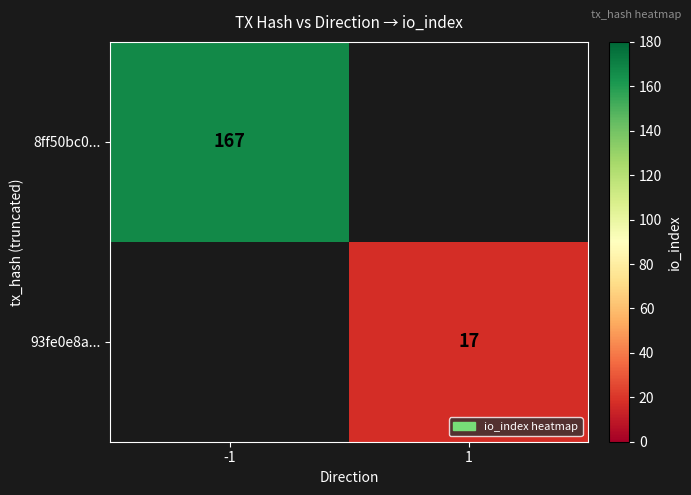

The value of 93fe0e8a... at 1 is 17. True or false?

True